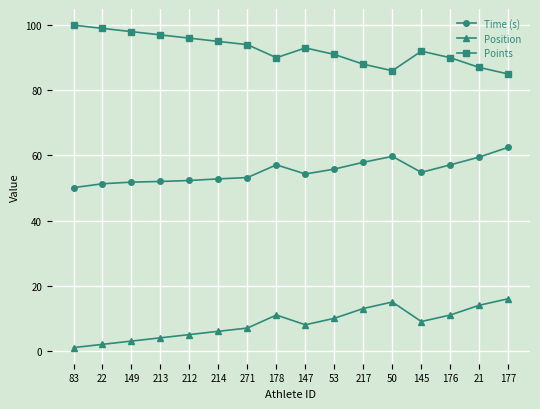

At which category does Position reach its first local peak?

178